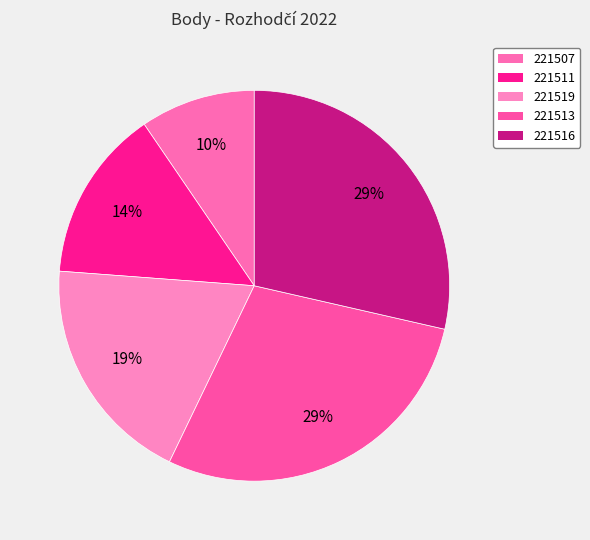

Is there any slice that represents more than half of the pie?

No